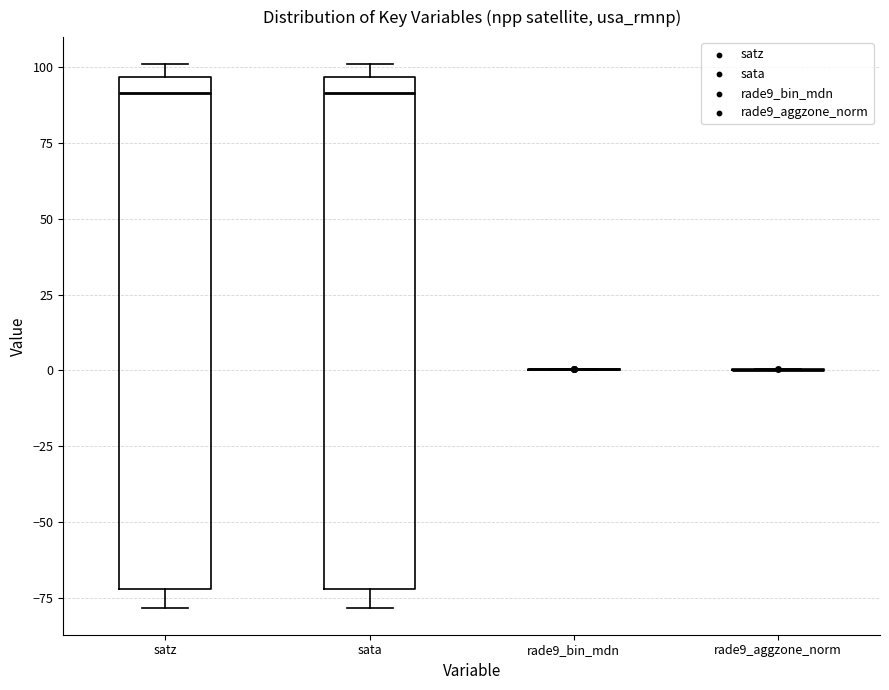

Reading left to right, read every box against the y-axis: the position of its median line, the range the box covers, and the ends of its whiskers. The values are not printed on the chart, so give them approximately, as read against the axis.

satz: median 90, box -70 to 95, whiskers -80 to 100
sata: median 90, box -70 to 95, whiskers -80 to 100
rade9_bin_mdn: box collapsed to a line at 0, whiskers 0 to 0
rade9_aggzone_norm: box collapsed to a line at 0, whiskers 0 to 0